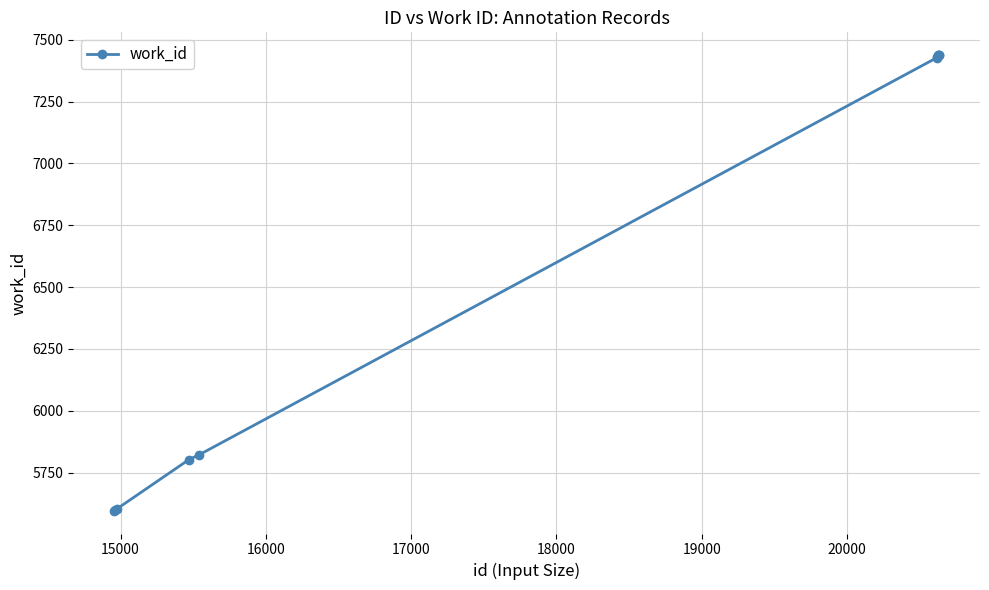

What is the value of the 7th point from the left?

7429